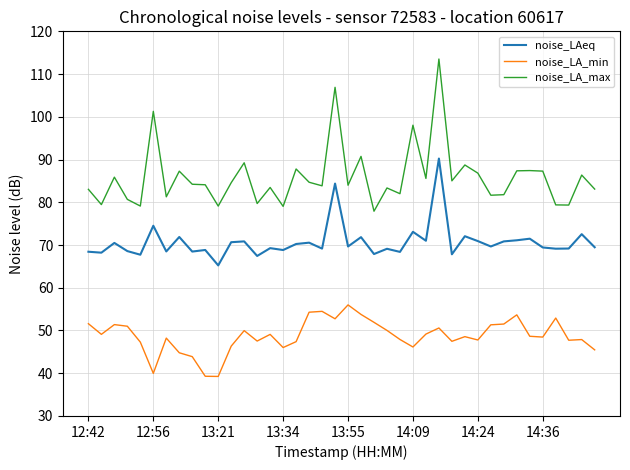

True or false: noise_LAeq and noise_LA_min cross at least once.

False